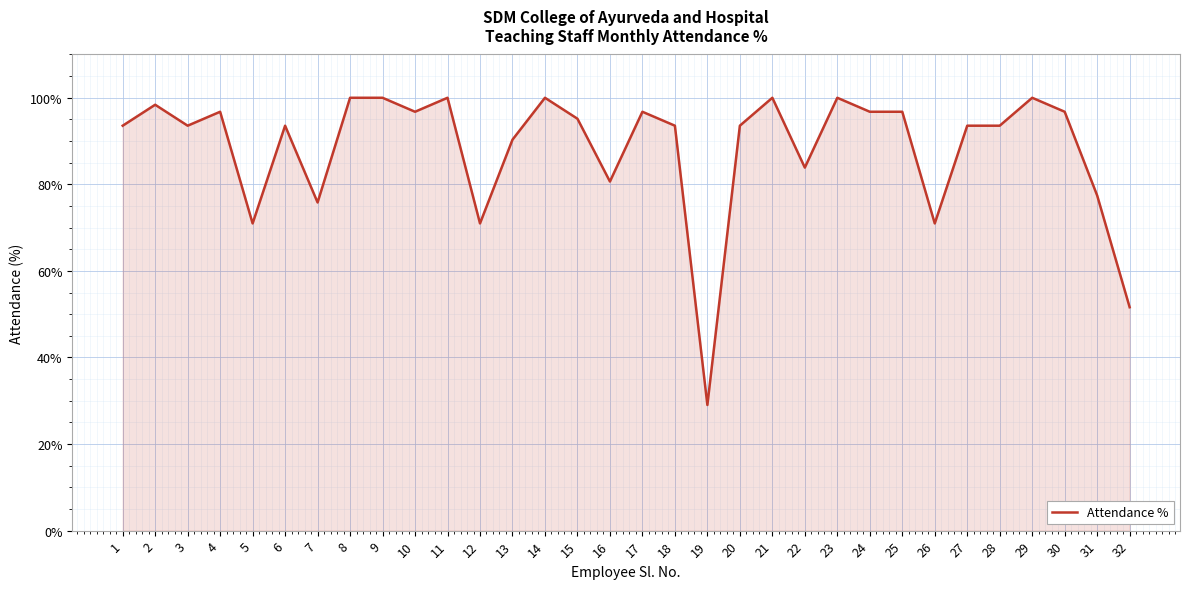

The chart shows a value of 93.5 at 28. True or false?

True